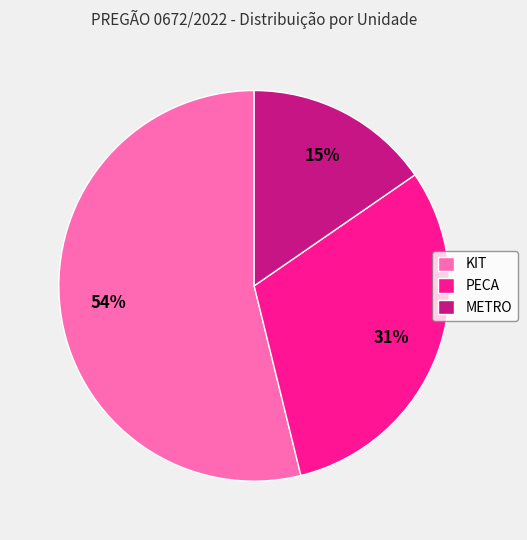

Rank the categories by value from lowest to highest.

METRO, PECA, KIT